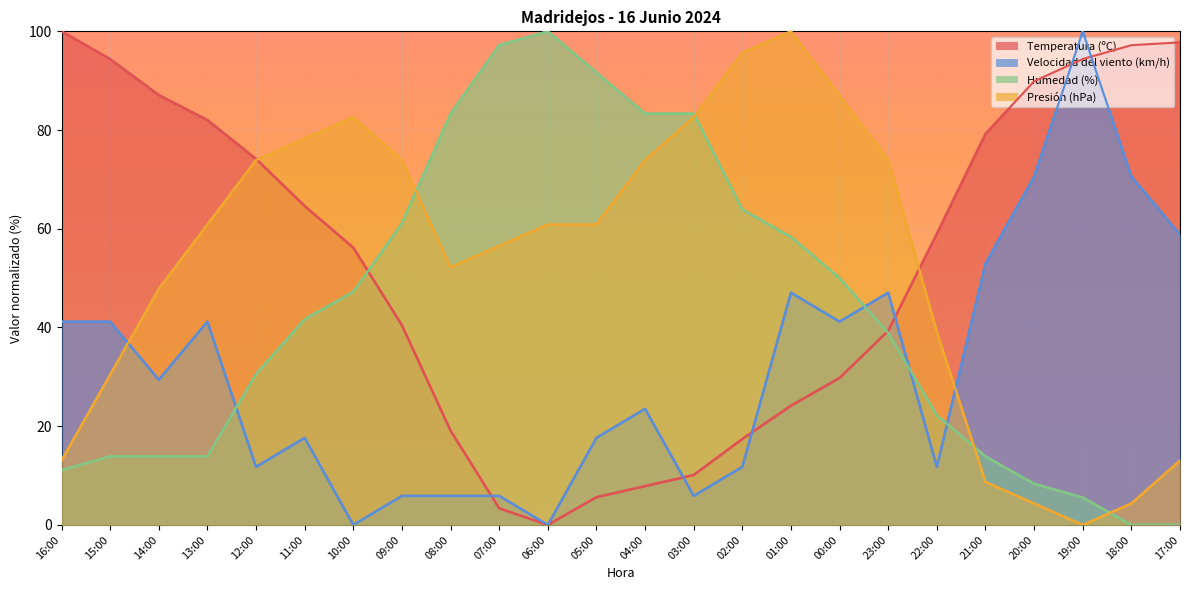

What is the value of the Presión (hPa) point at the 4th from the left?

60.9